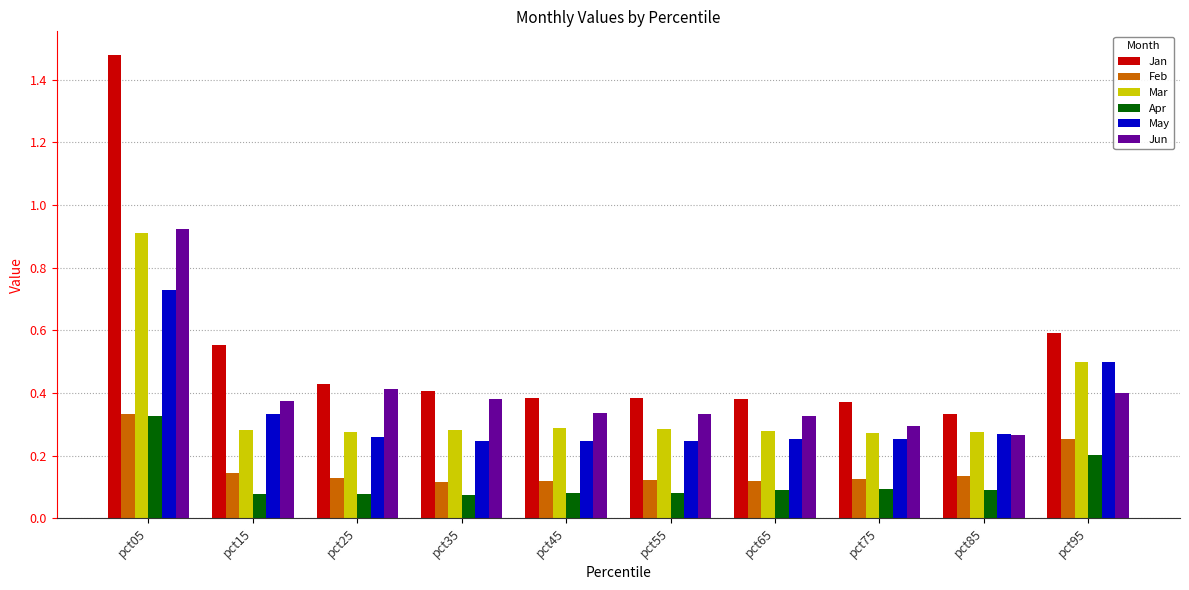

At how many categories does at least one series exceed 0?

10